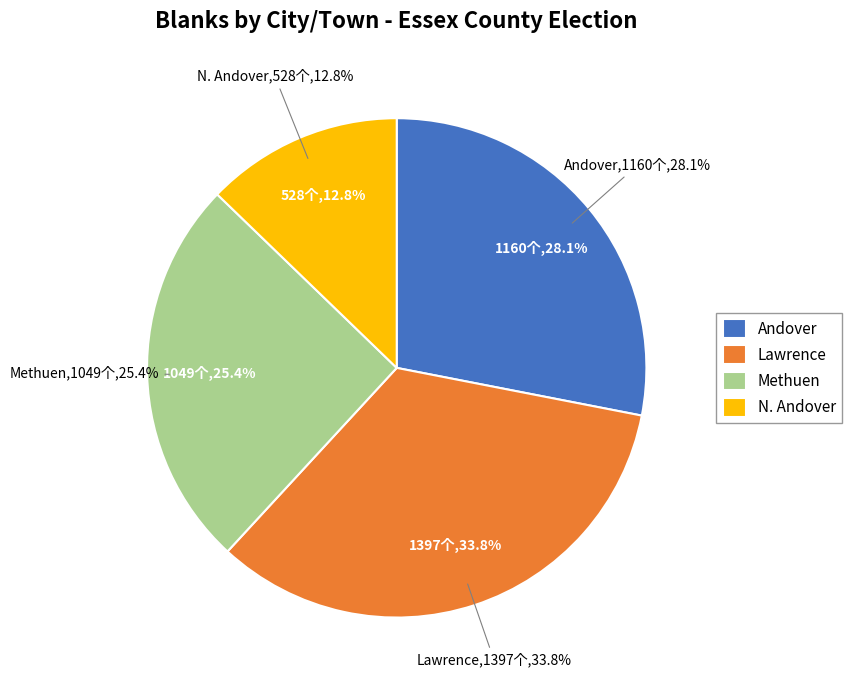

Is it true that Lawrence is 47% of the pie?

False